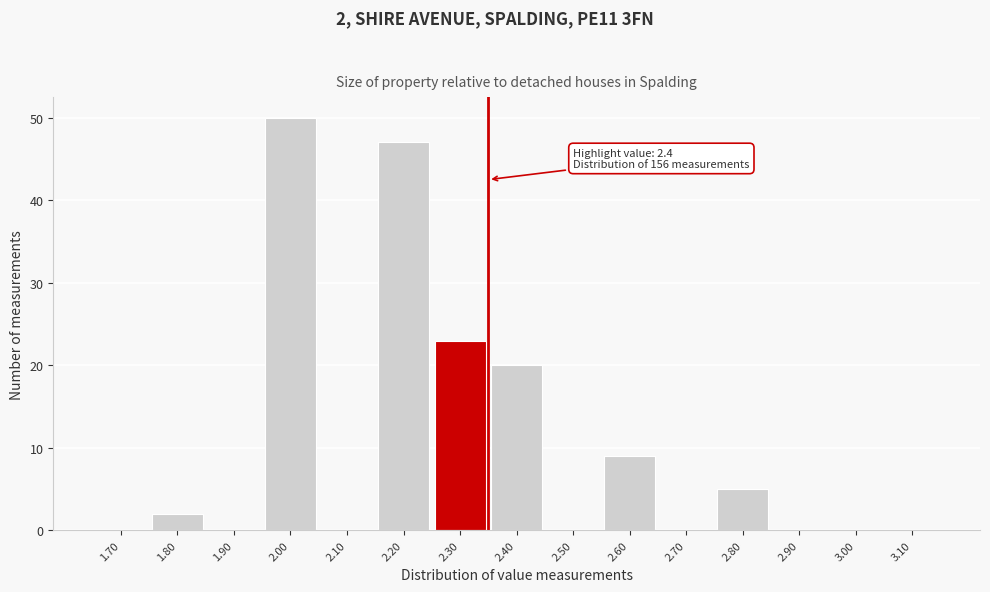

Reading right to left, what are all the values shown in this chart?

3.10=0	3.00=0	2.90=0	2.80=5	2.70=0	2.60=9	2.50=0	2.40=20	2.30=23	2.20=47	2.10=0	2.00=50	1.90=0	1.80=2	1.70=0